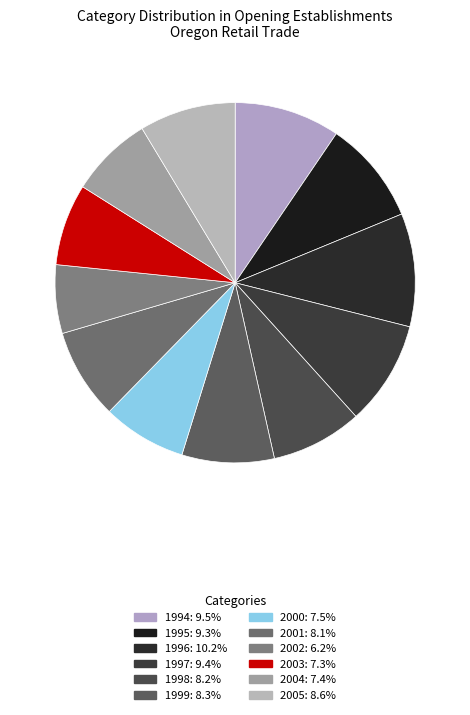

How many segments does this pie chart have?

12